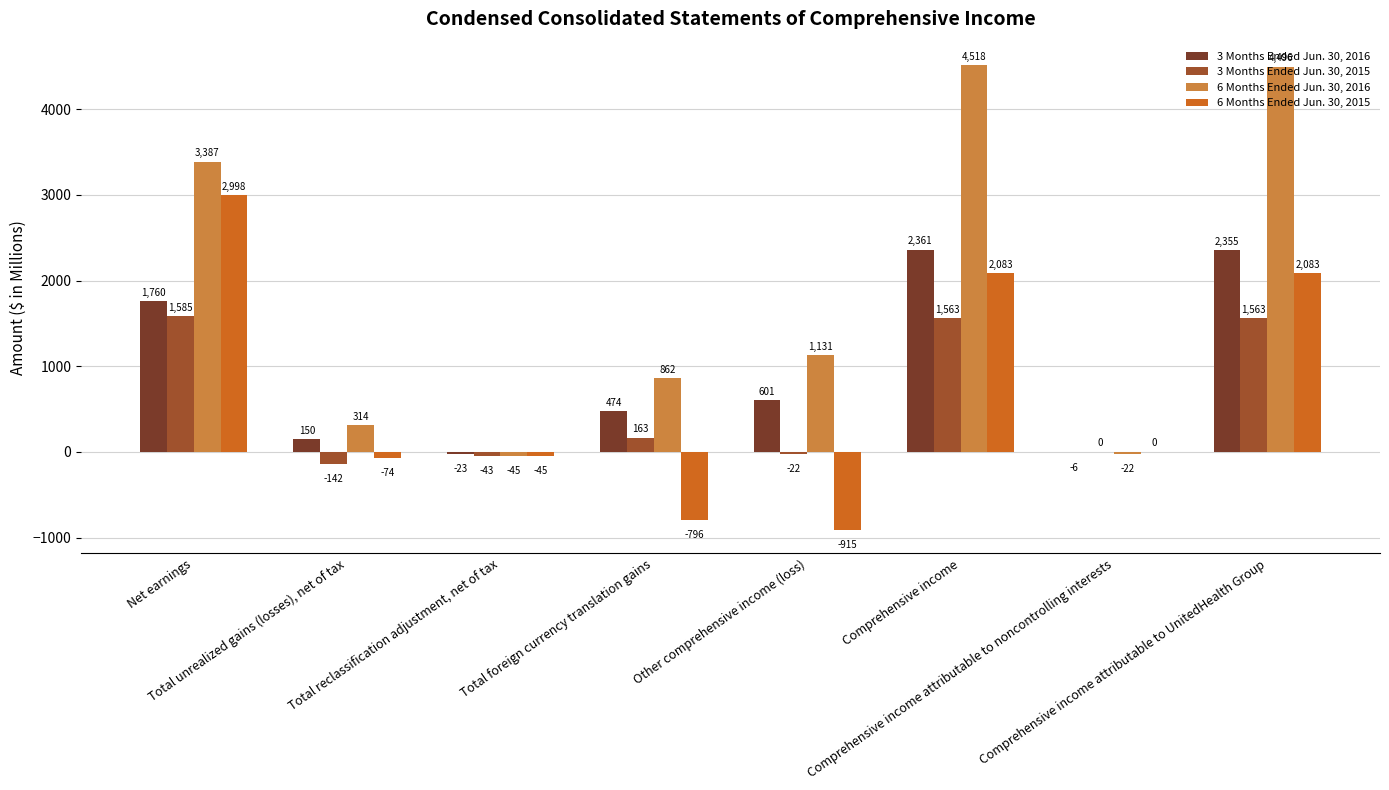

Between Total unrealized gains (losses), net of tax and Total foreign currency translation gains, which series saw the biggest shift?

6 Months Ended Jun. 30, 2015